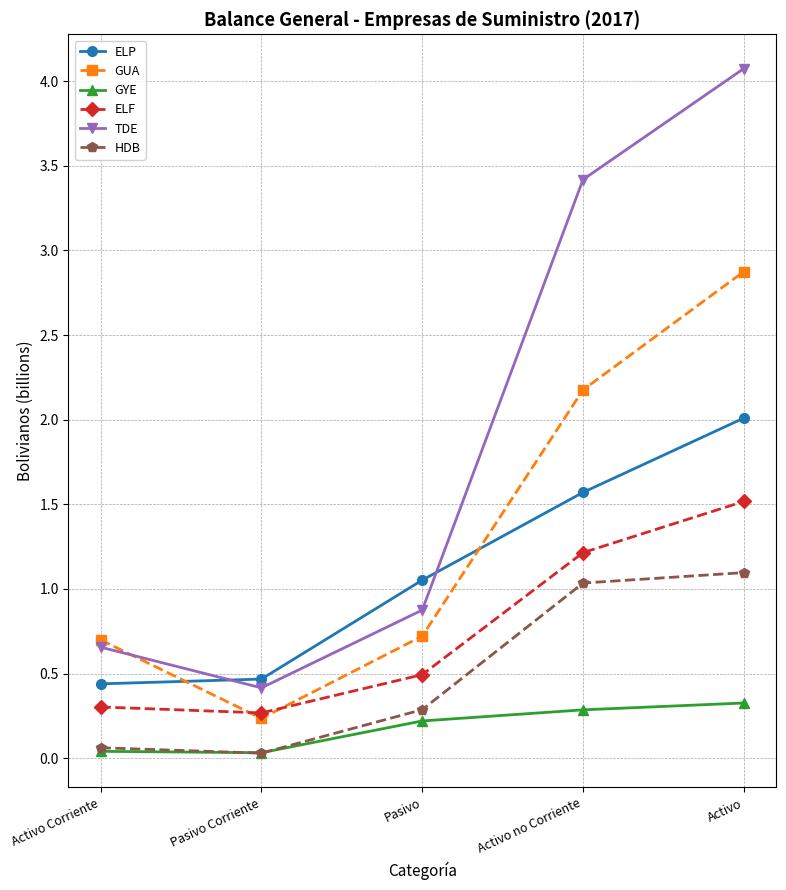

What is the total value across all series at Activo no Corriente?

9.7